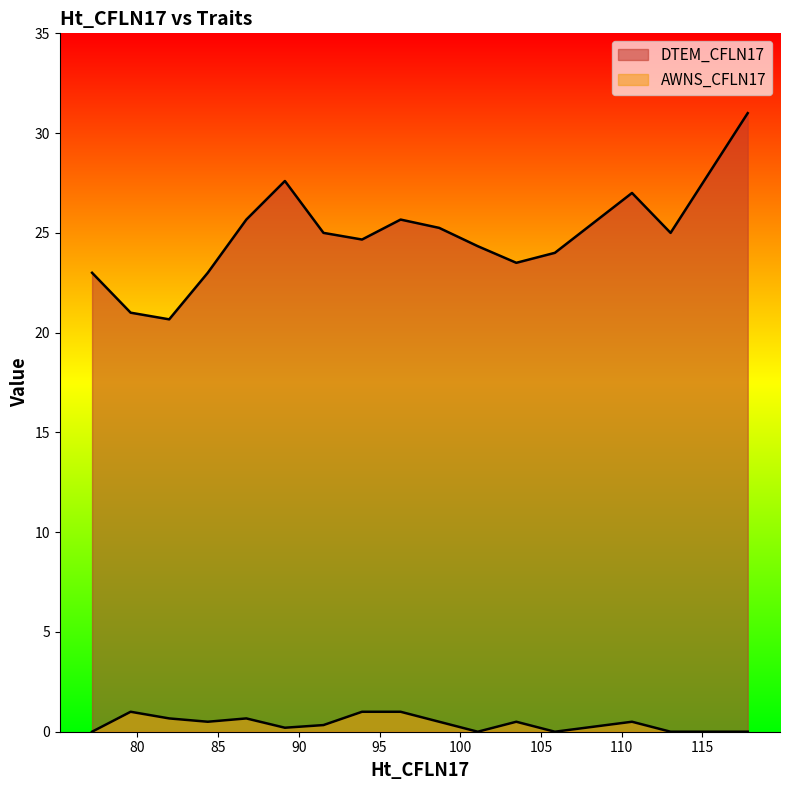

Which series has the widest spread of values?

DTEM_CFLN17